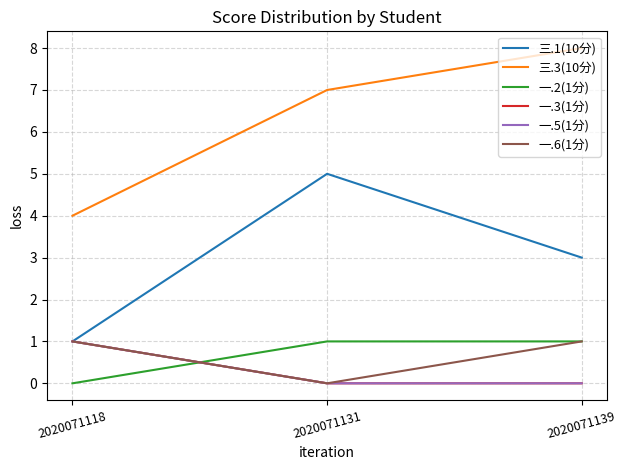

Read the 一.5(1分) value at 2020071118.

1